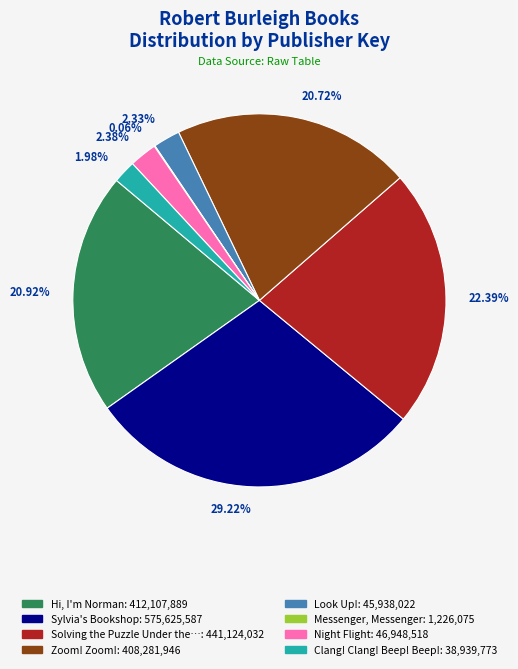

Is there a majority slice in this chart?

No